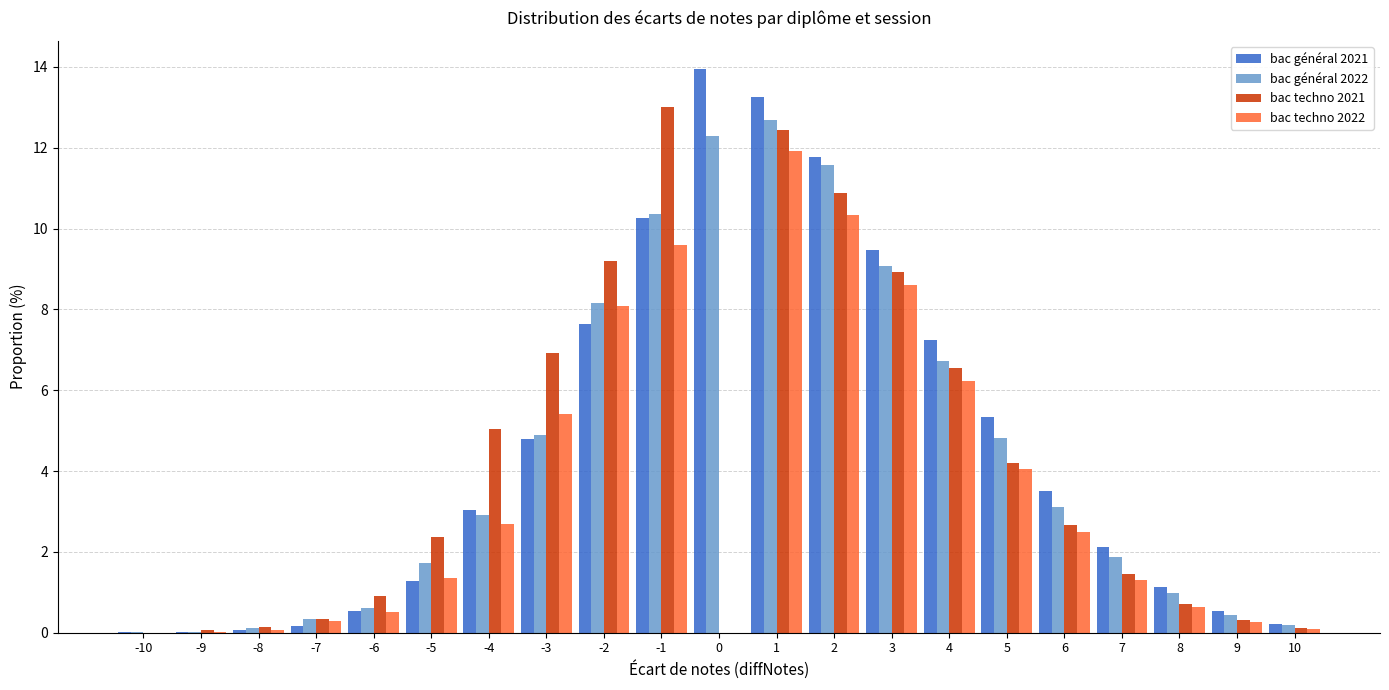

What is the sum of all bac techno 2021 values?

86.2